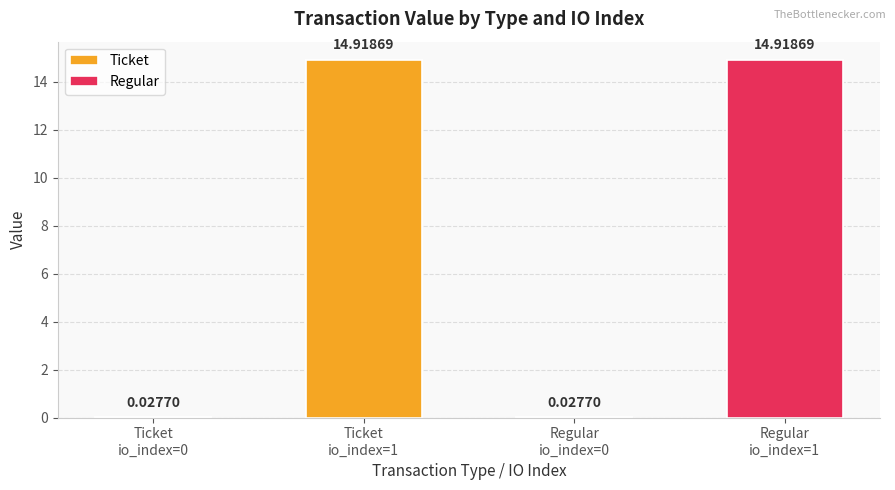

What is the highest value of the Ticket series?

14.9